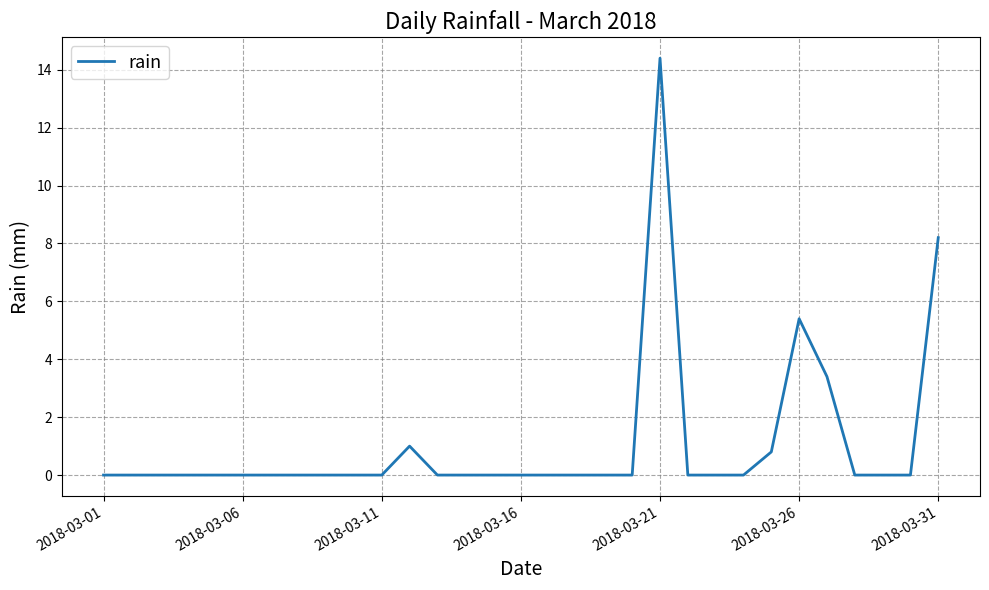

What is the difference between the maximum and second lowest values?

14.4